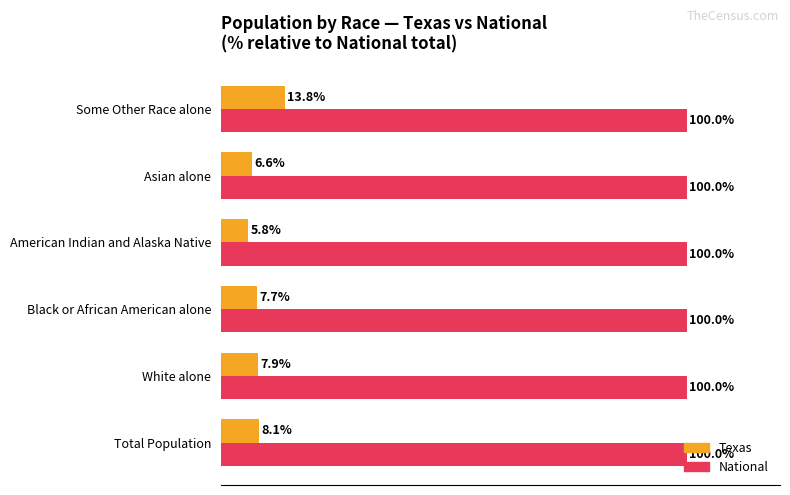

Which series changed the most between Black or African American alone and Asian alone?

Texas